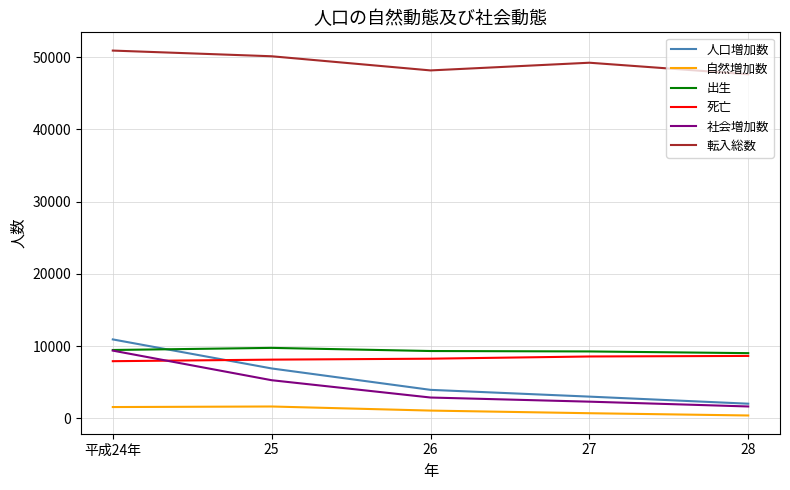

Which series has the largest total across all categories?

転入総数